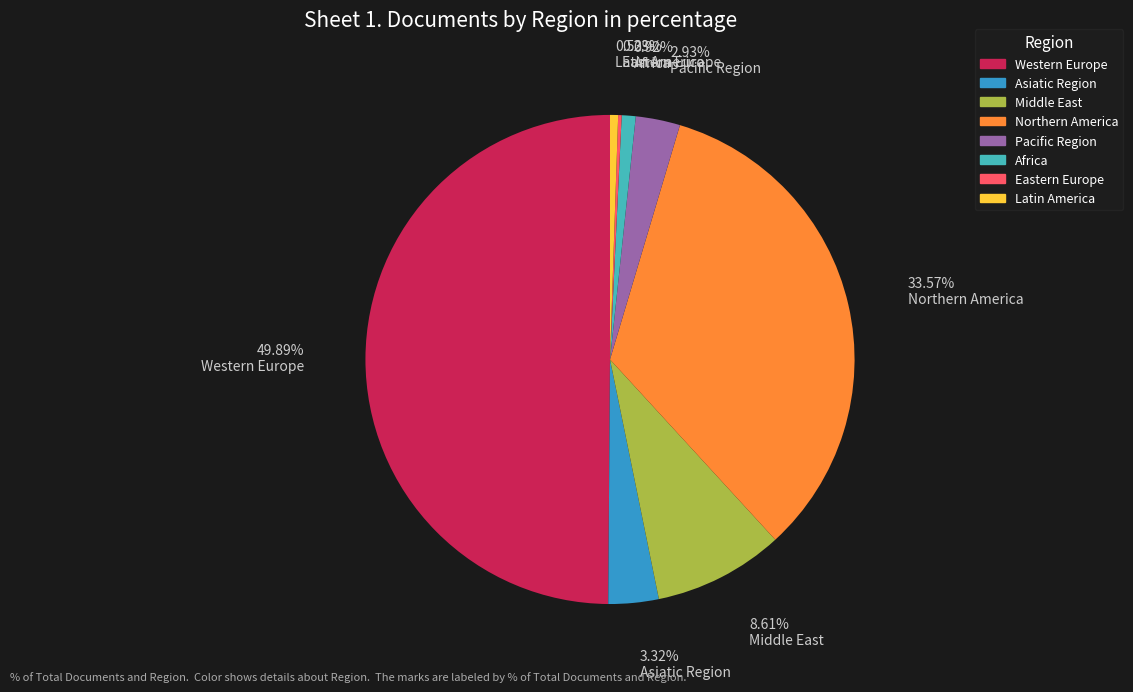

Which slice is the largest?

Western Europe